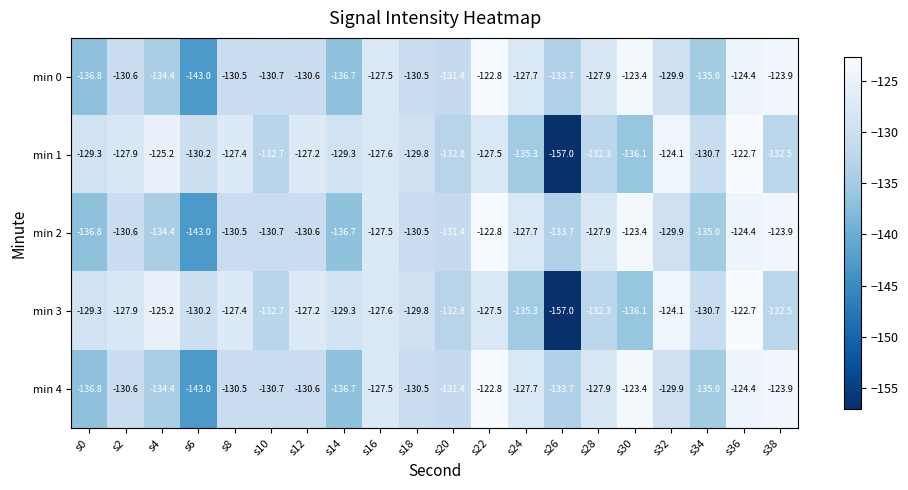

True or false: min 0 has a value of -127.7 at s24.

True